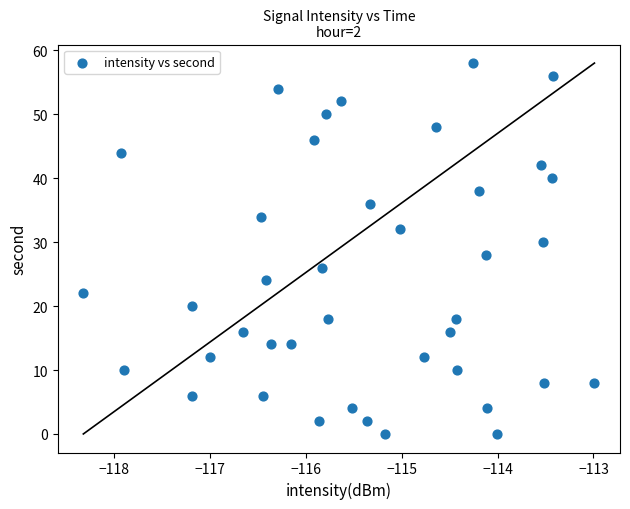

What is the range of Y values (max minus min)?

58